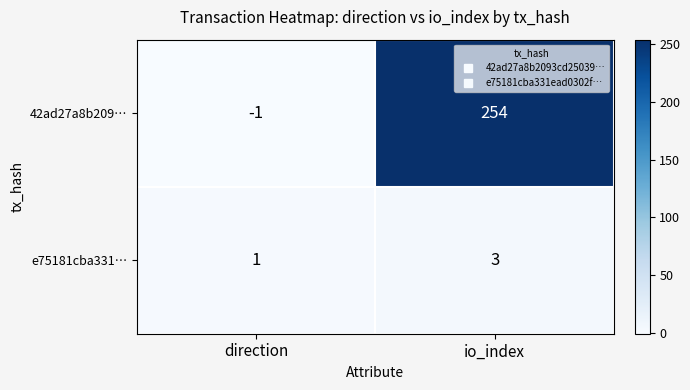

The value of 42ad27a8b209… at io_index is 68. True or false?

False